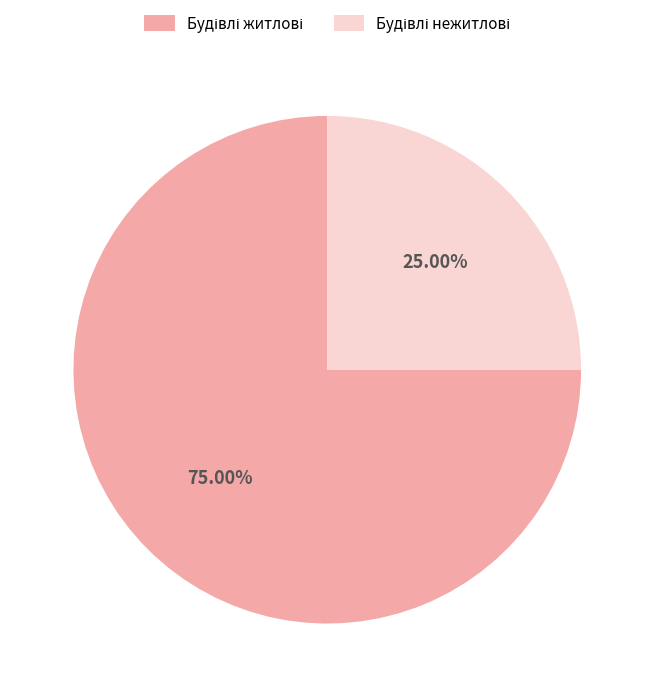

How many segments does this pie chart have?

2